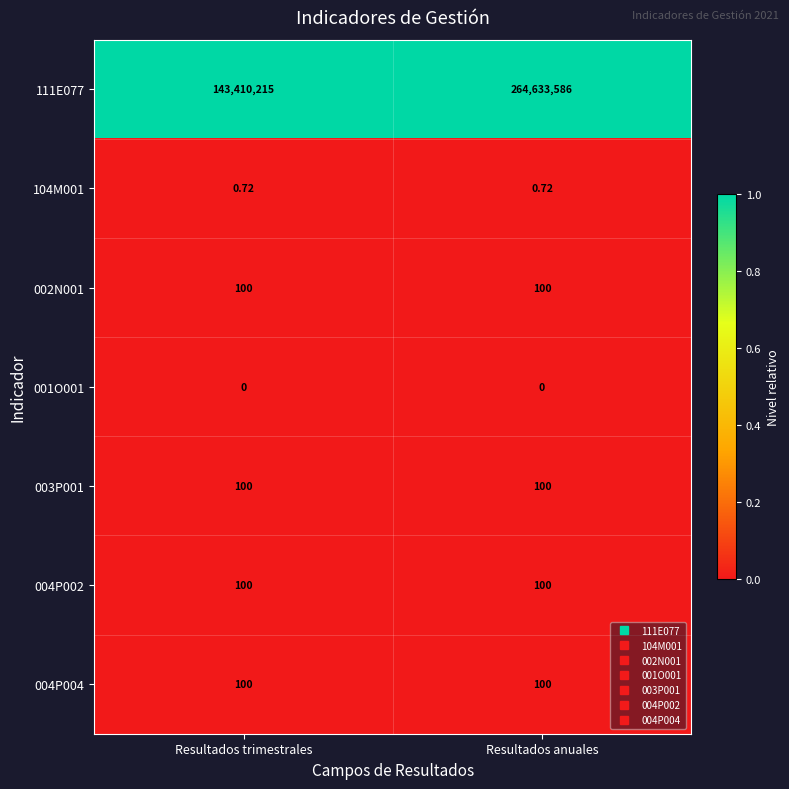

At which category is the sum across all series the highest?

Resultados anuales